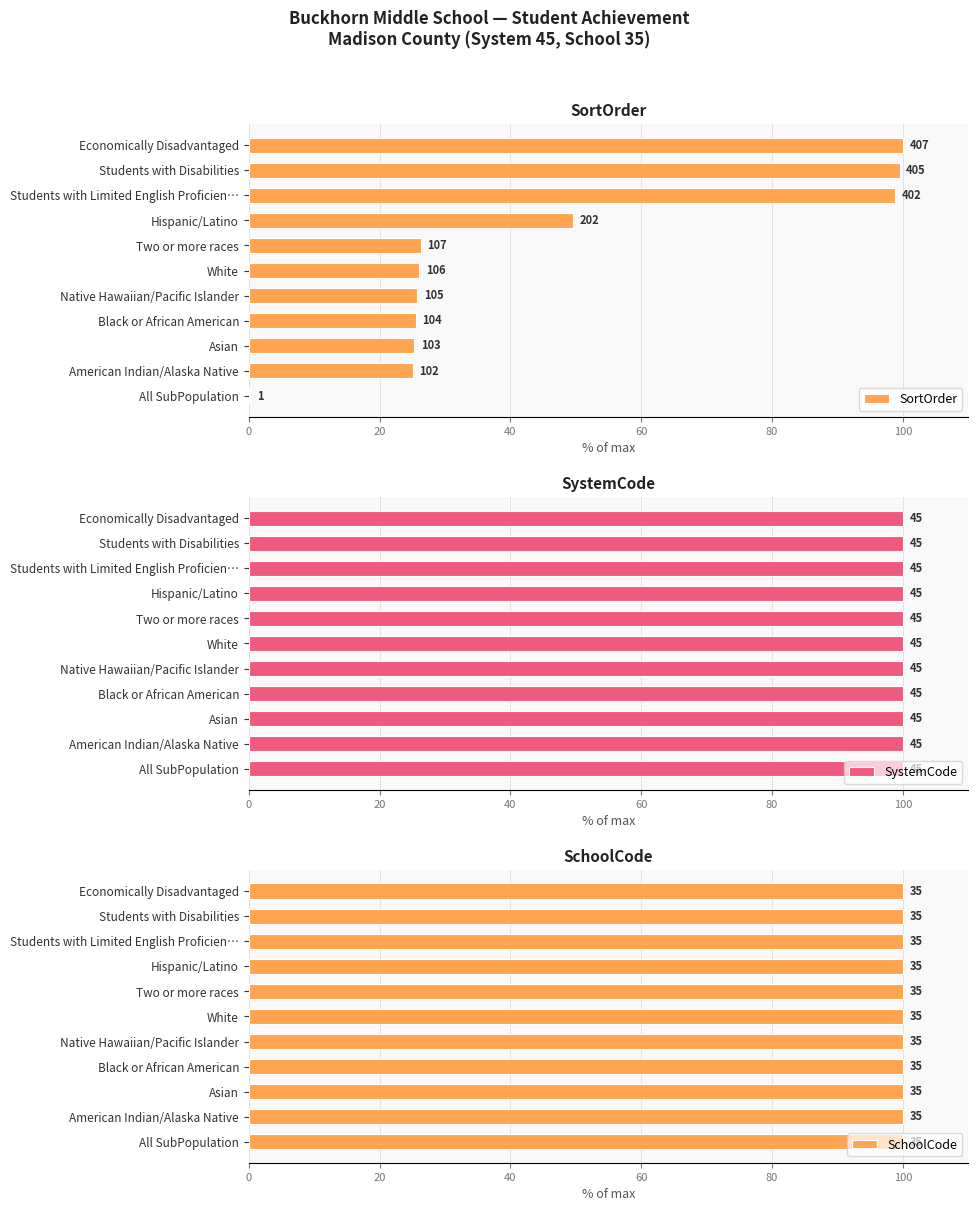

What is the maximum value shown in the chart?

100.0